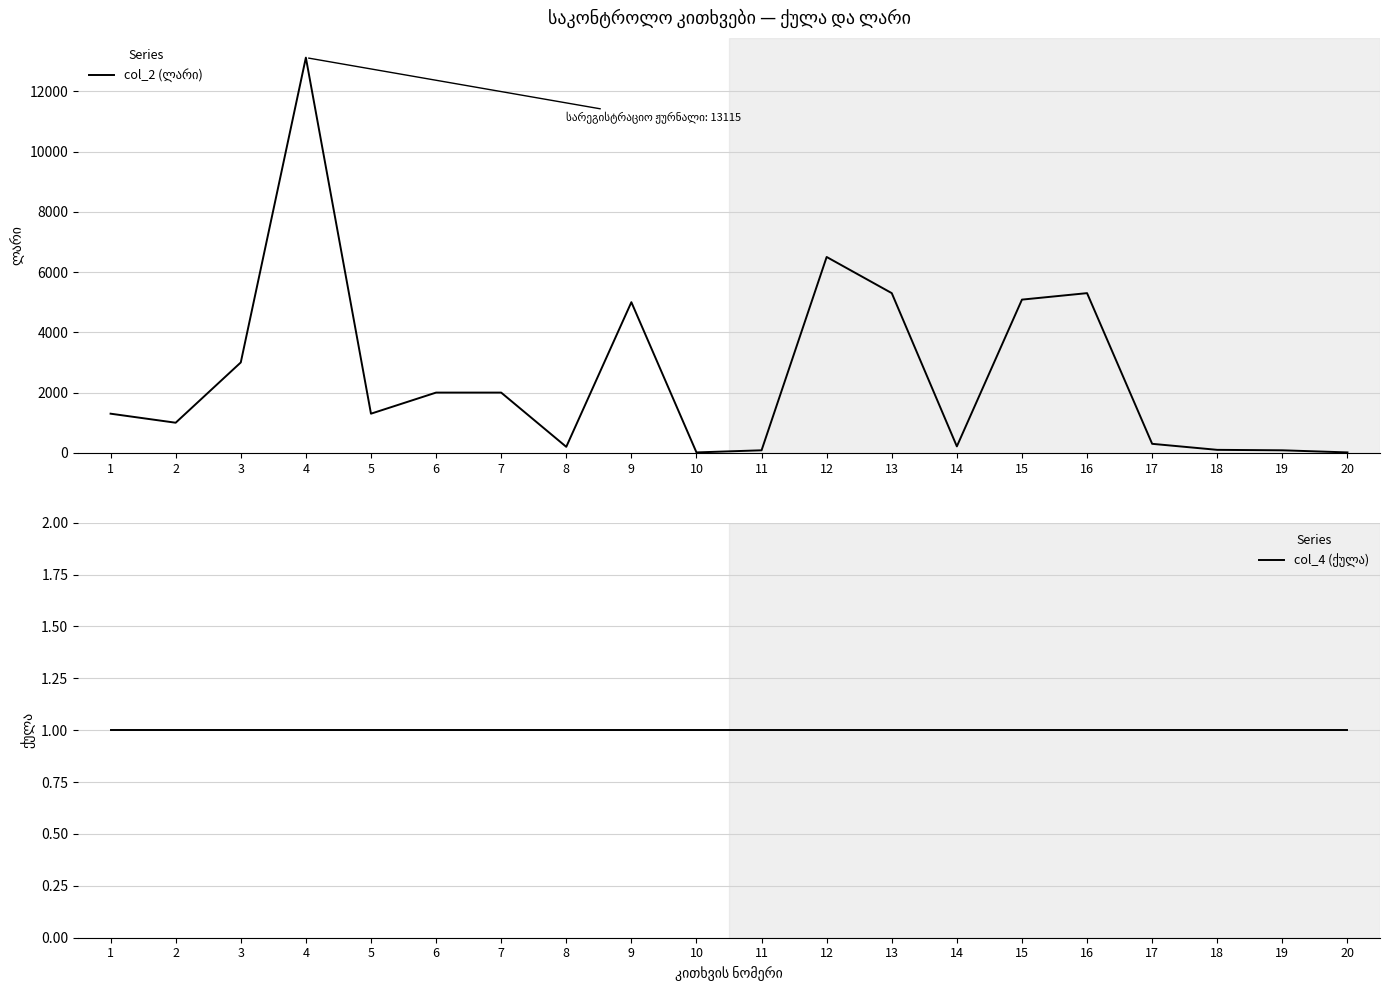

The col_4 (ქულა) series shows 1 at 5. True or false?

True